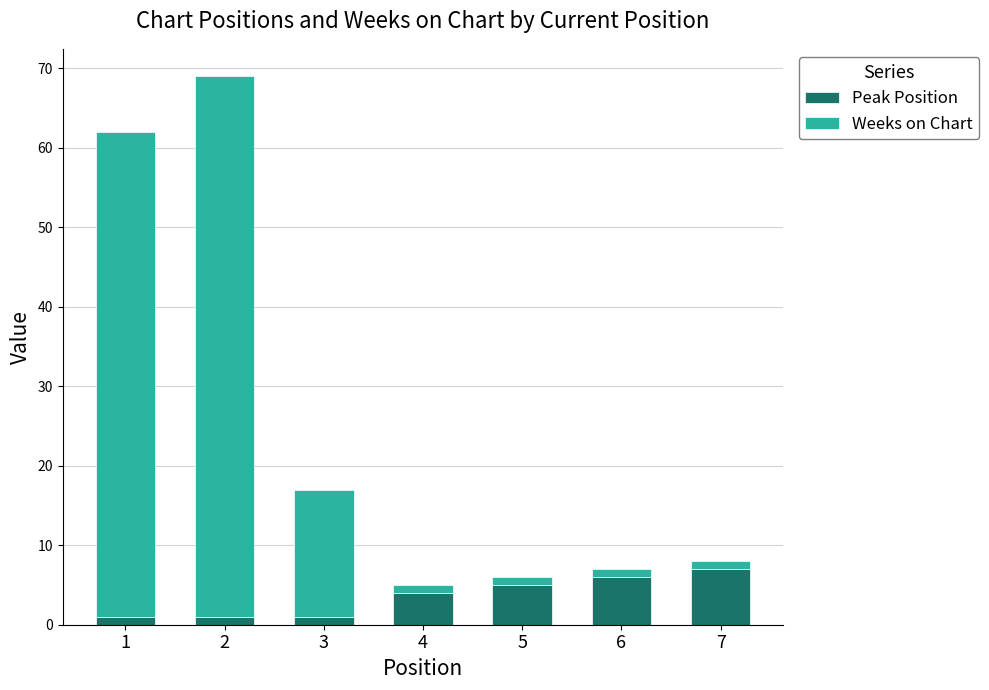

Reading right to left, what are the values for Peak Position?

7	6	5	4	1	1	1